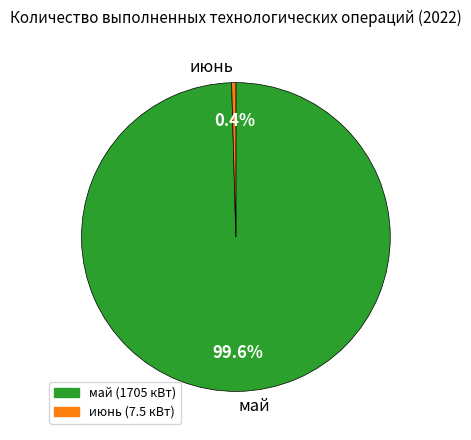

How many segments does this pie chart have?

2